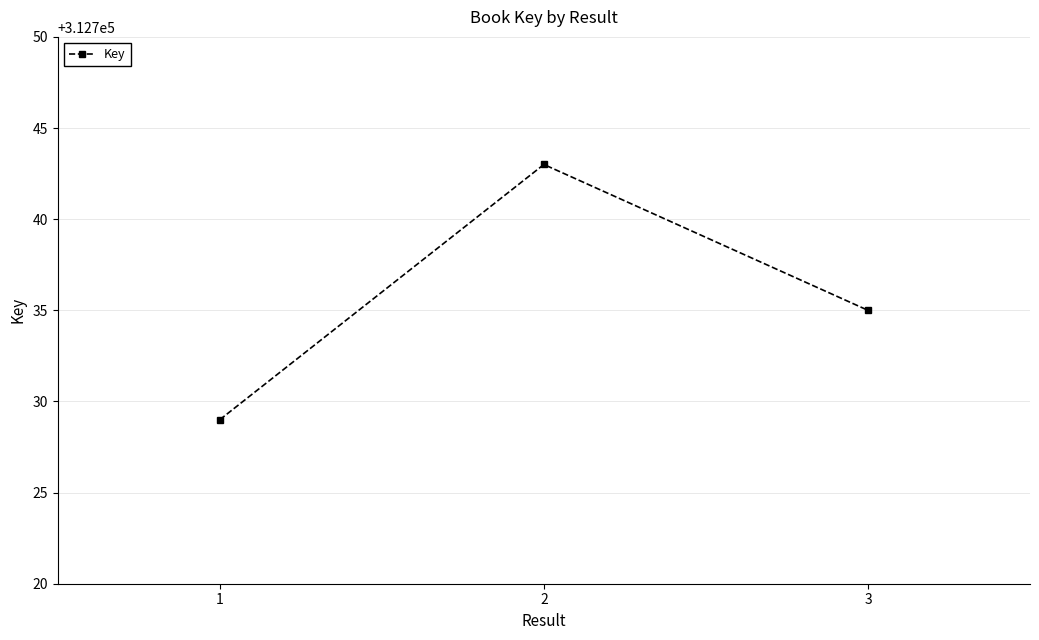

Reading right to left, extract all data points from this chart.

3=312735	2=312743	1=312729